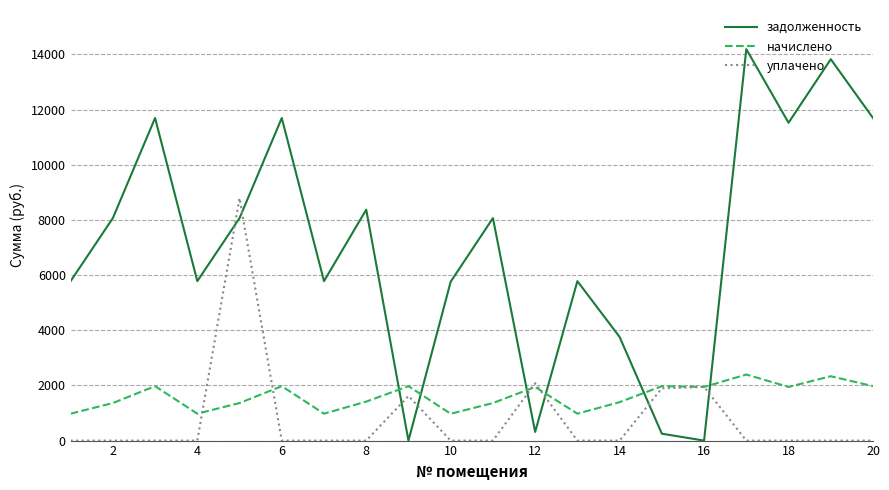

What are all the series names shown in the legend?

задолженность, начислено, уплачено